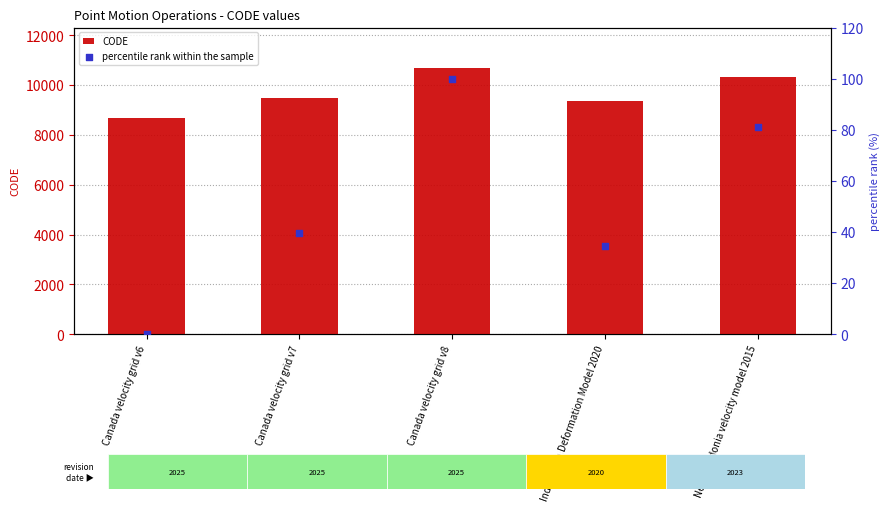

Which series reaches the maximum Y coordinate?

CODE